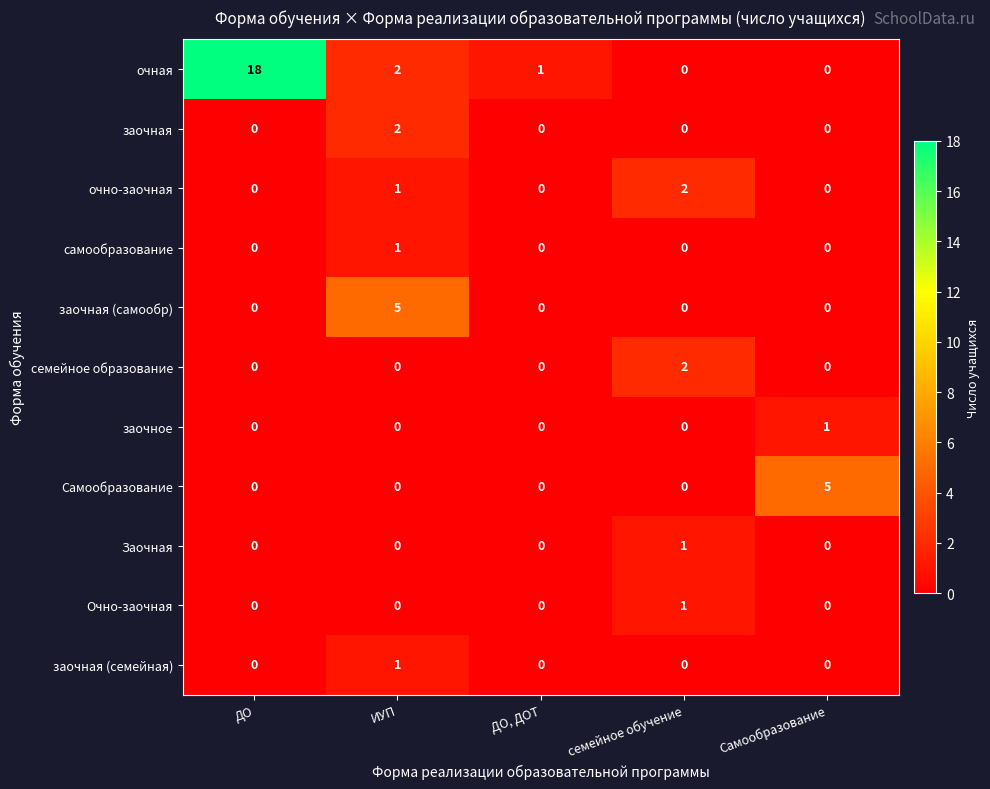

What is the greatest value displayed?

18